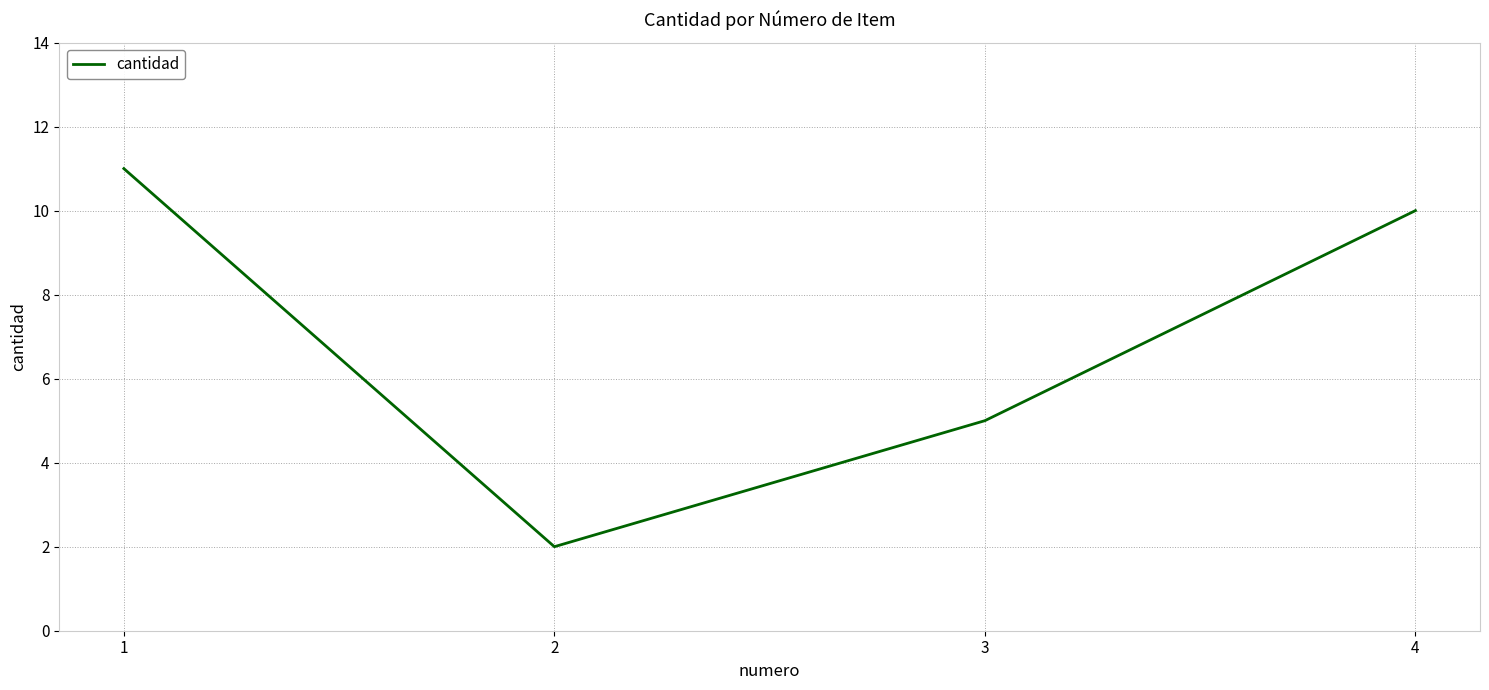

What is the change in value from 2 to 3?

+3